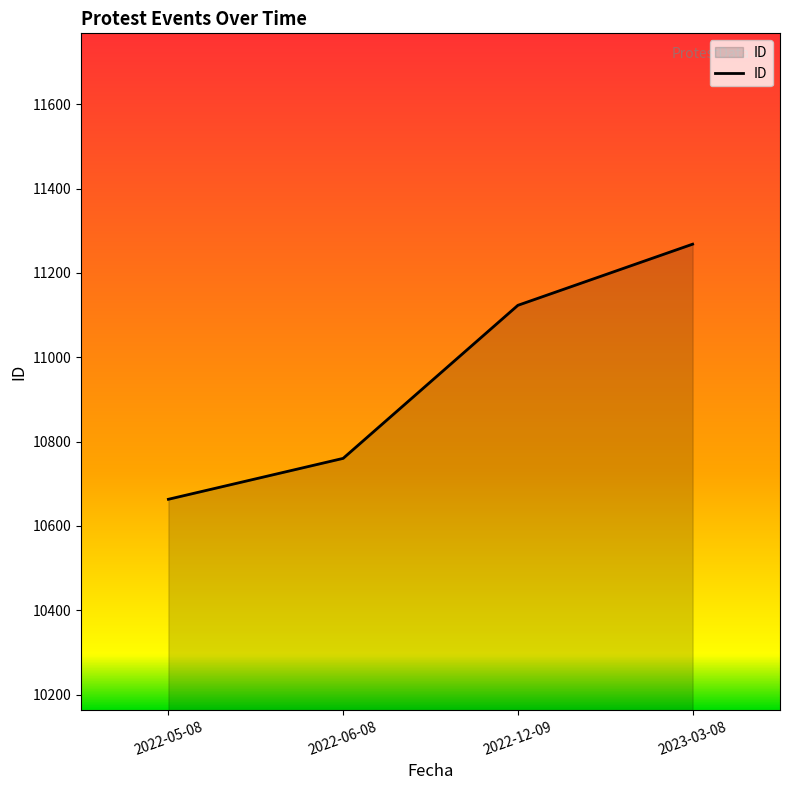

True or false: there are more than 2 points higher than both neighbors.

False